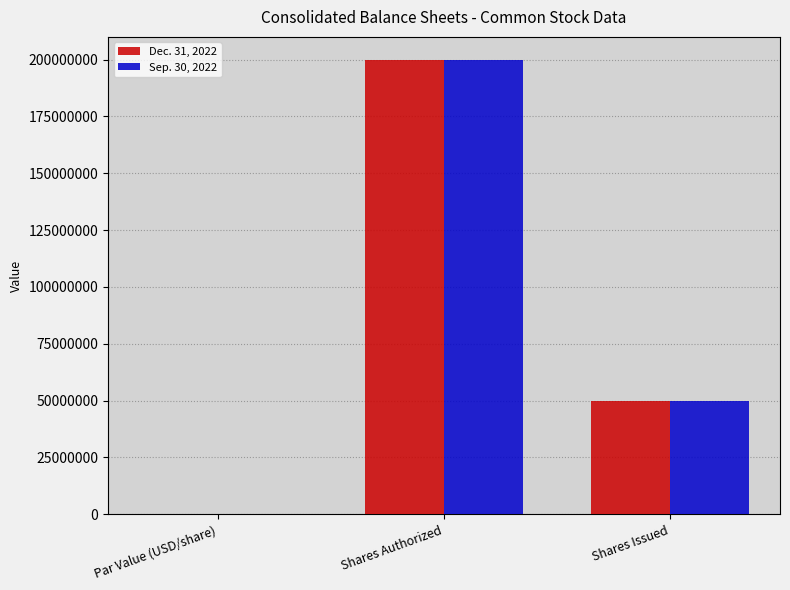

How many distinct data groups are displayed?

2